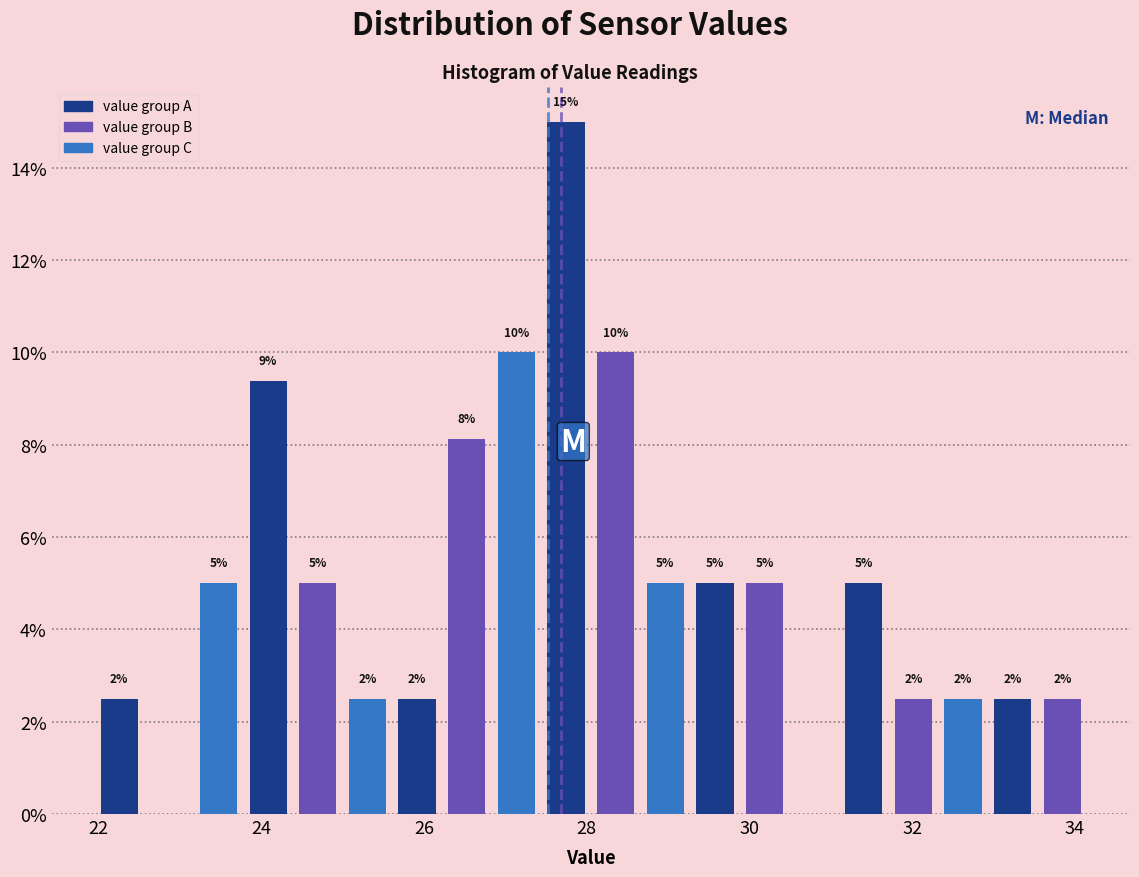

Around what value on the x-axis is the tallest bar? Give the approximate position of its centre, as read against the axis.

27.8